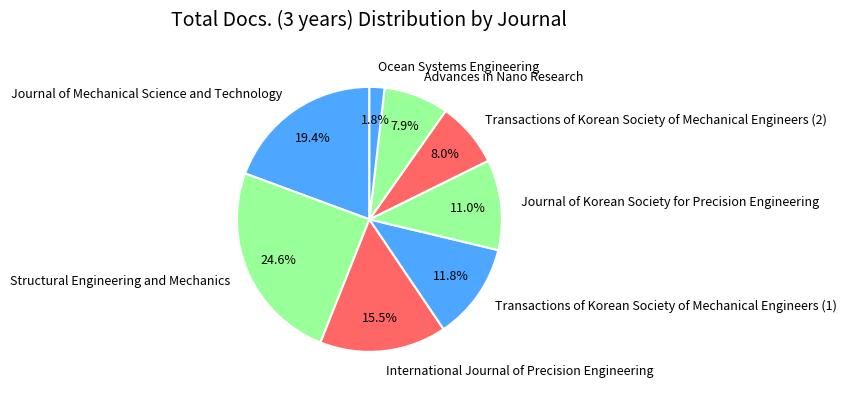

True or false: Ocean Systems Engineering accounts for 2% of the total.

True